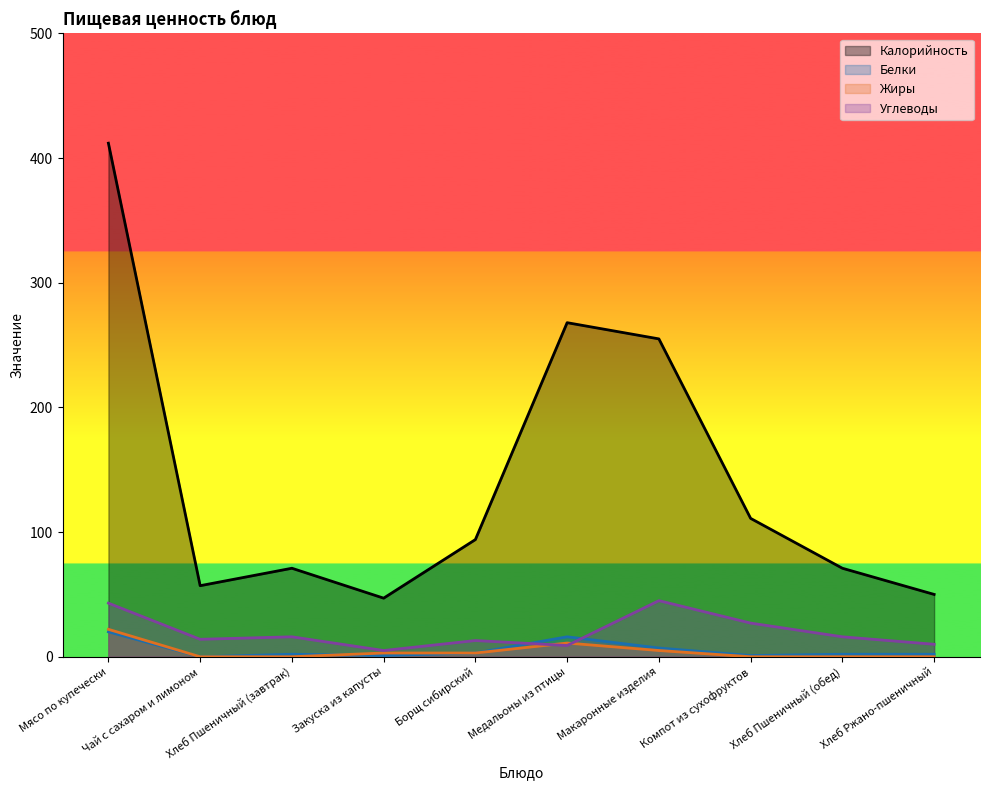

What is the average value of the Углеводы series?

20